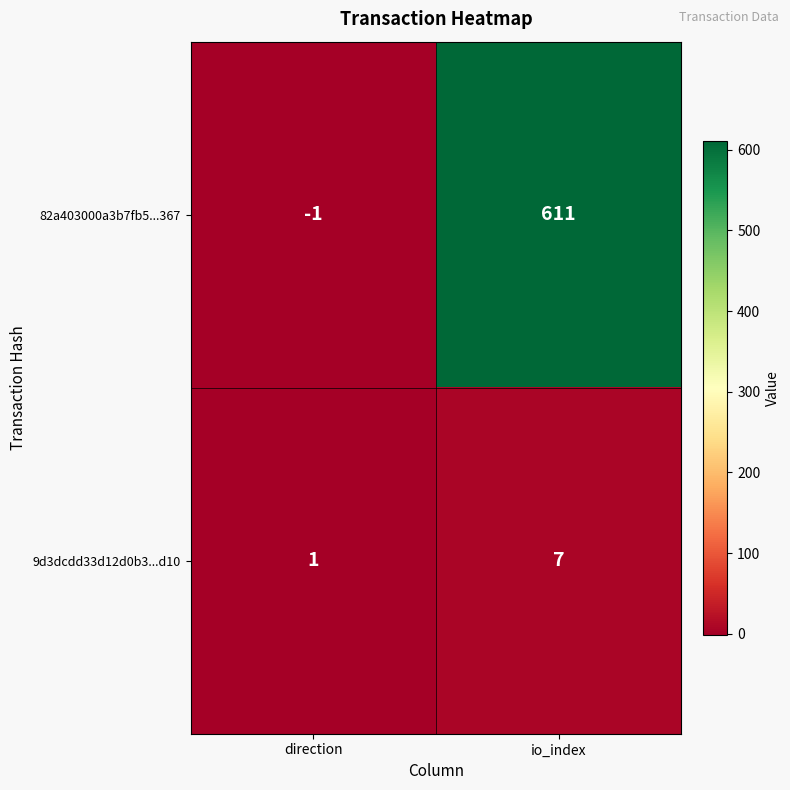

At how many categories does at least one series exceed 69?

1